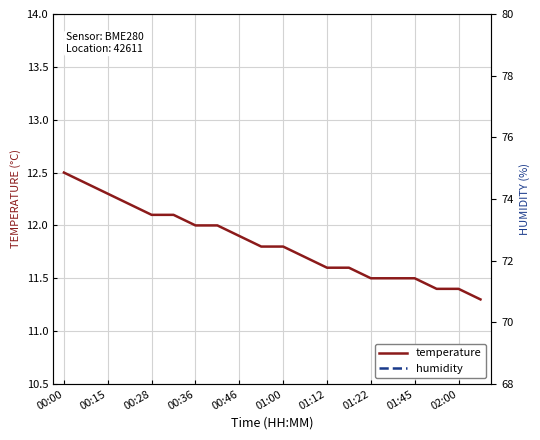

What is the difference between the second highest and minimum values in the temperature series?

1.1